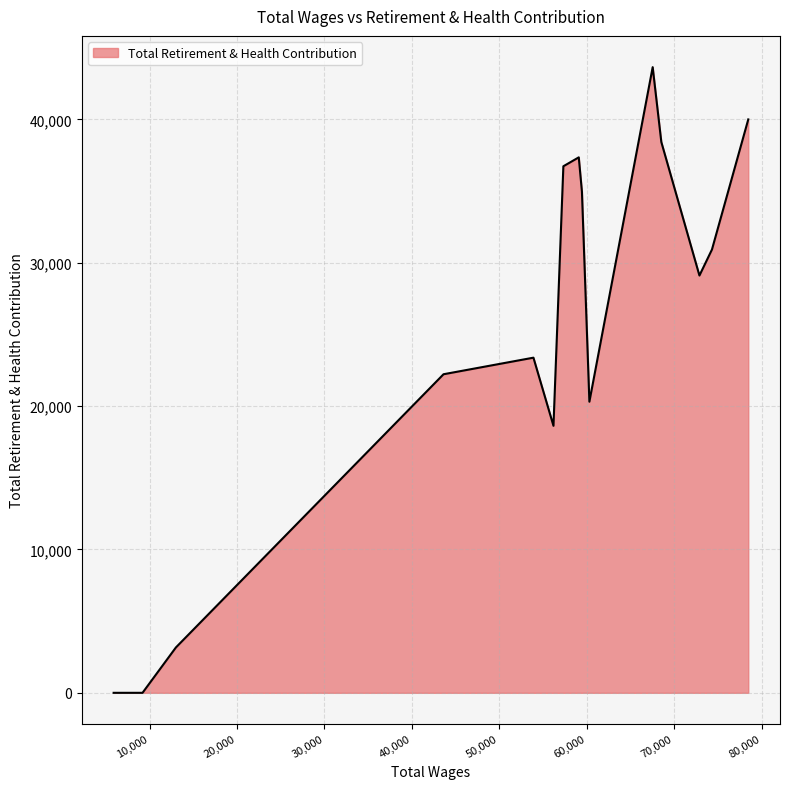

What is the maximum value shown in the chart?

43646